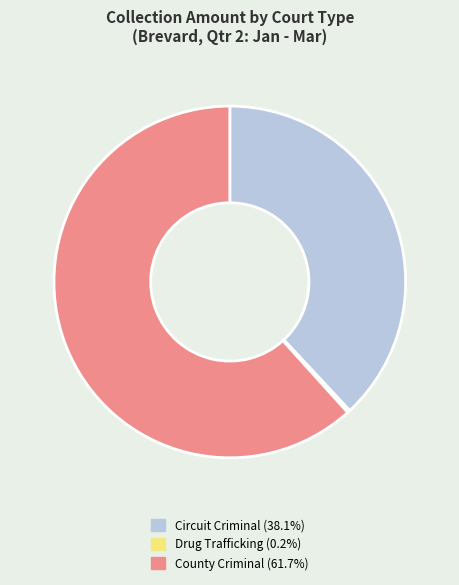

Does County Criminal (61.7%) account for over 50% of the chart?

Yes